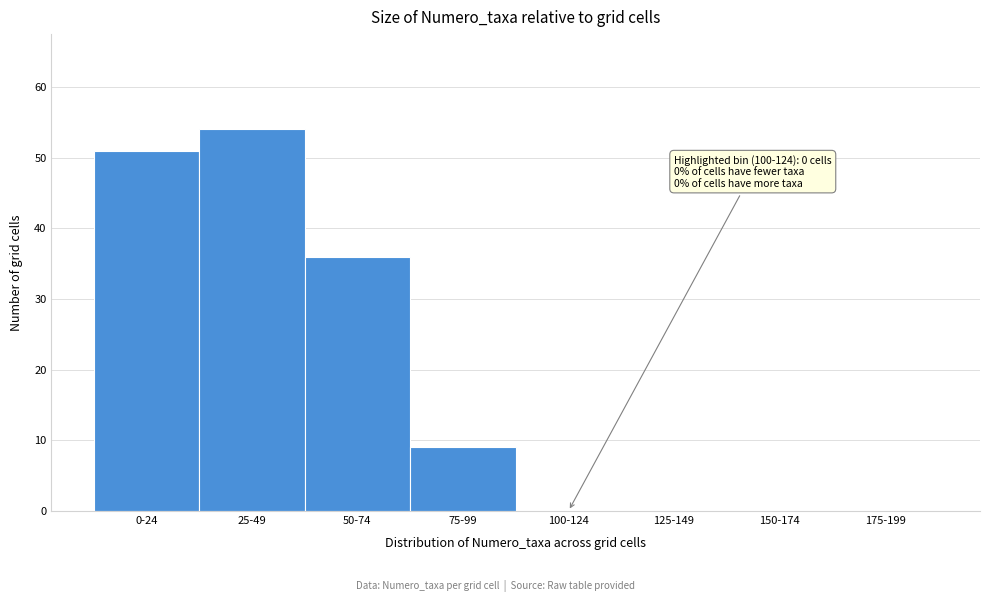

Reading left to right, extract all data points from this chart.

0-24=51	25-49=54	50-74=36	75-99=9	100-124=0	125-149=0	150-174=0	175-199=0